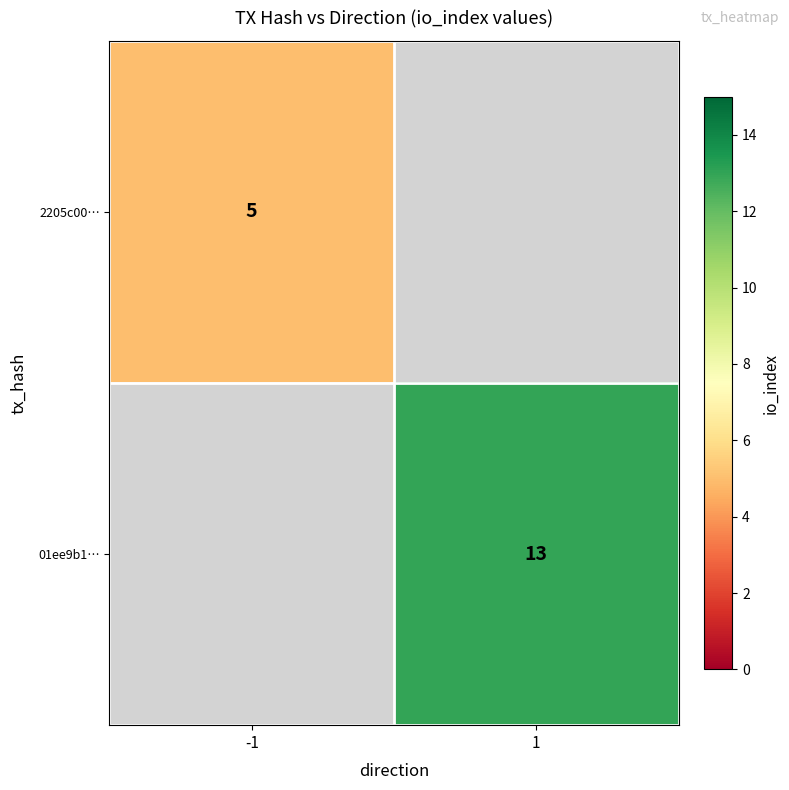

Between -1 and 1, which is larger?

1